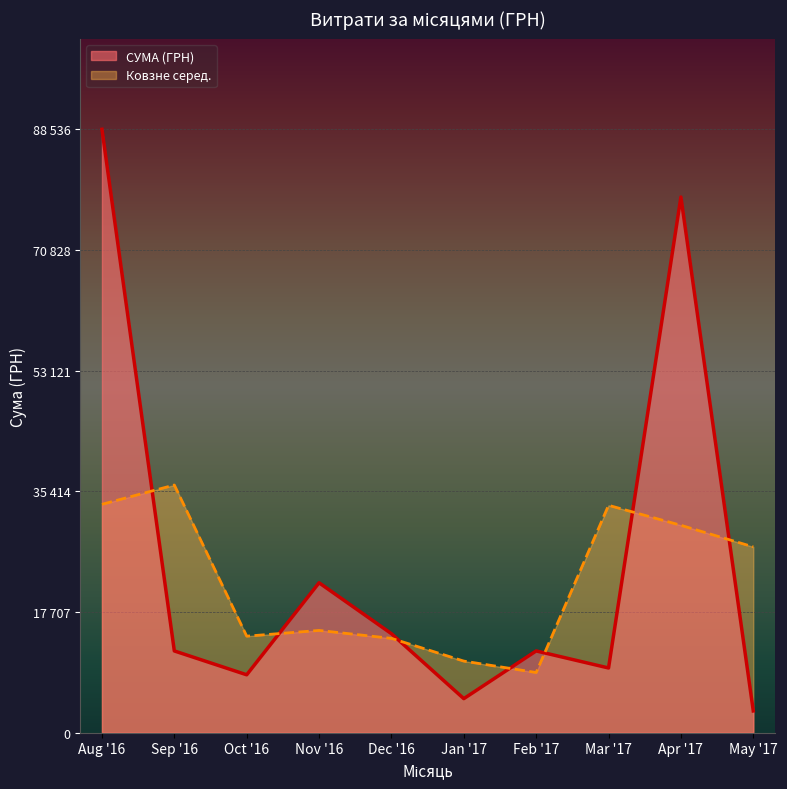

At which category does the chart reach its peak across all series?

Aug '16